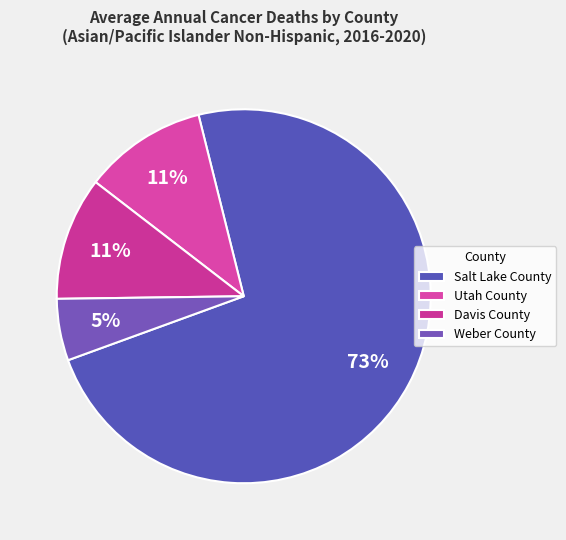

How many segments does this pie chart have?

4